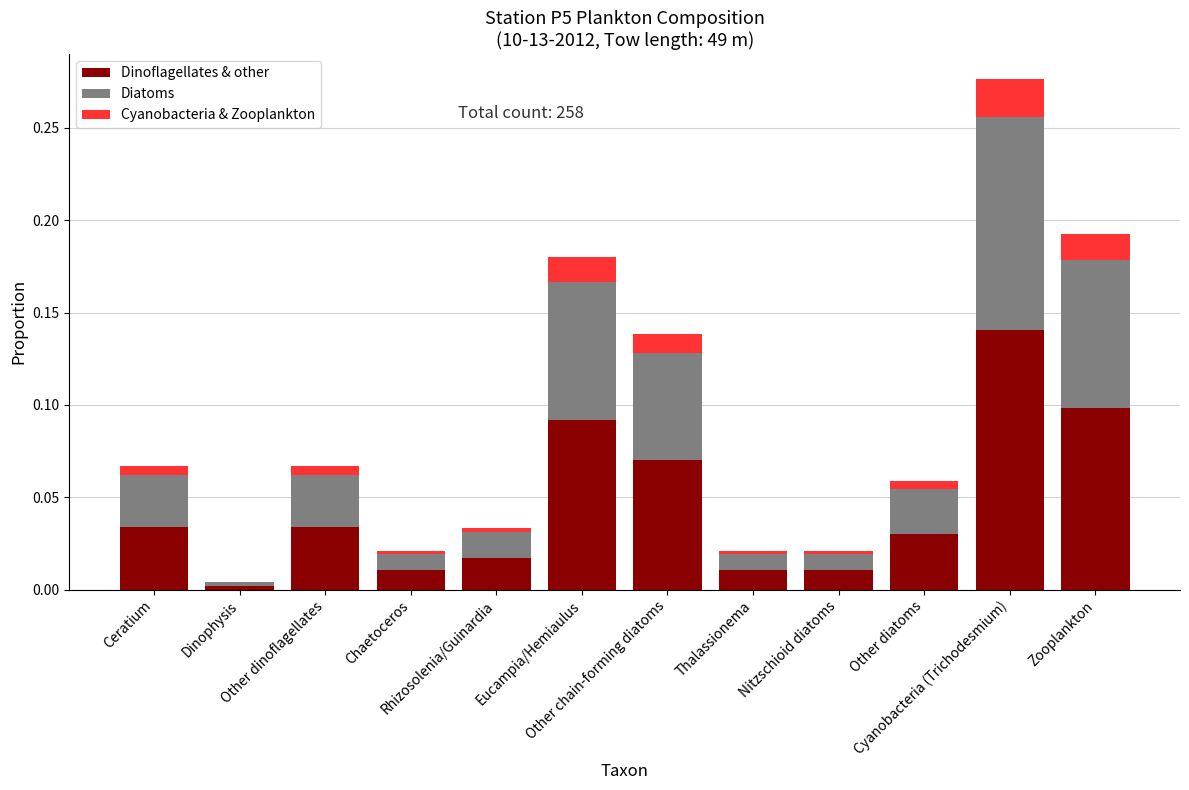

The Cyanobacteria & Zooplankton series shows 0.0 at Nitzschioid diatoms. True or false?

True